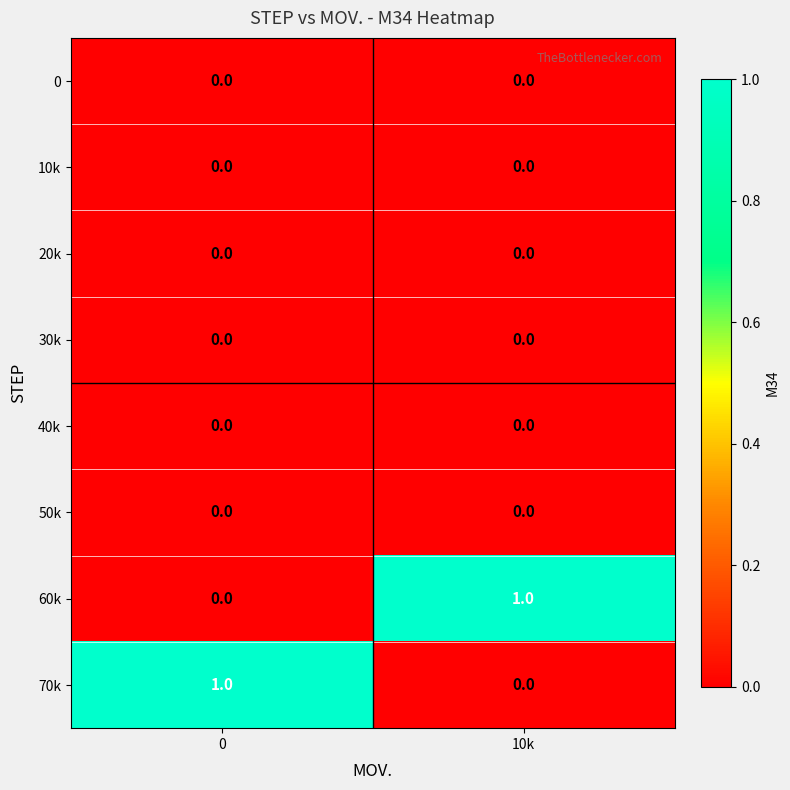

Reading left to right, list all the values displayed in this chart.

0: 0=0	10k=0
10k: 0=0	10k=0
20k: 0=0	10k=0
30k: 0=0	10k=0
40k: 0=0	10k=0
50k: 0=0	10k=0
60k: 0=0	10k=1
70k: 0=1	10k=0